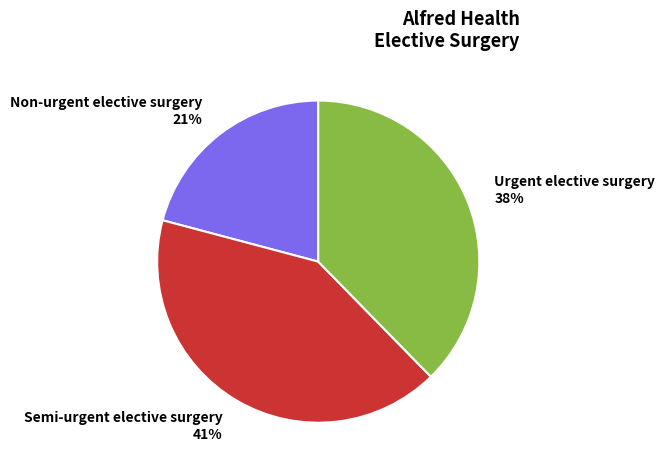

To the nearest percent, what is the average slice percentage?

33%